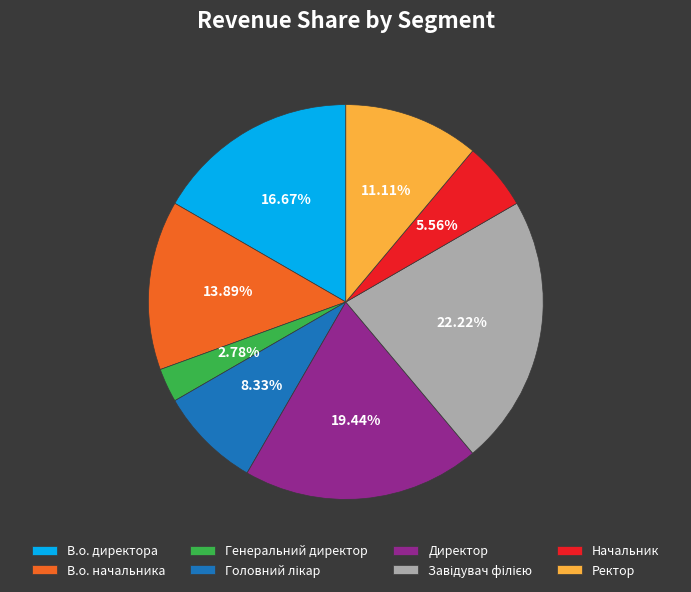

To the nearest percent, what is the difference between the largest and smallest slice percentages?

19%